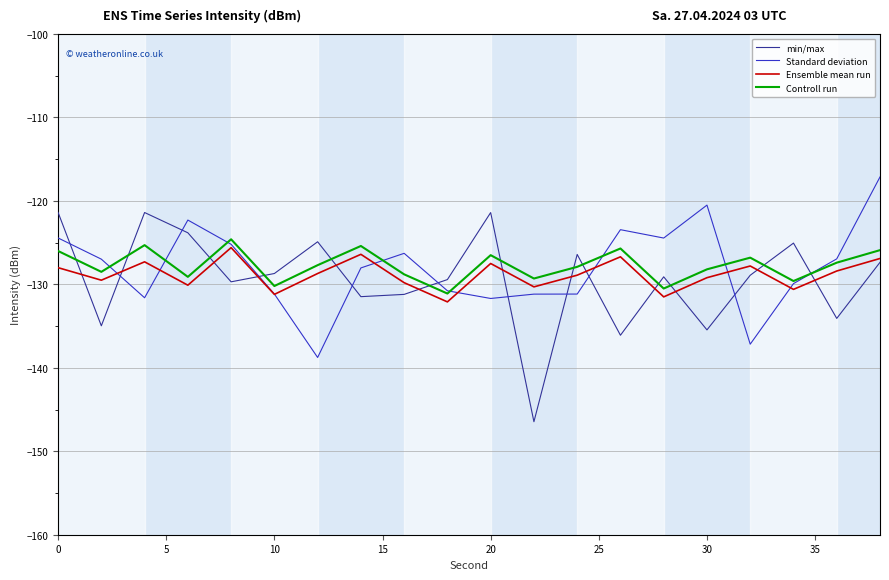

What is the lowest value of the Controll run series?

-131.1